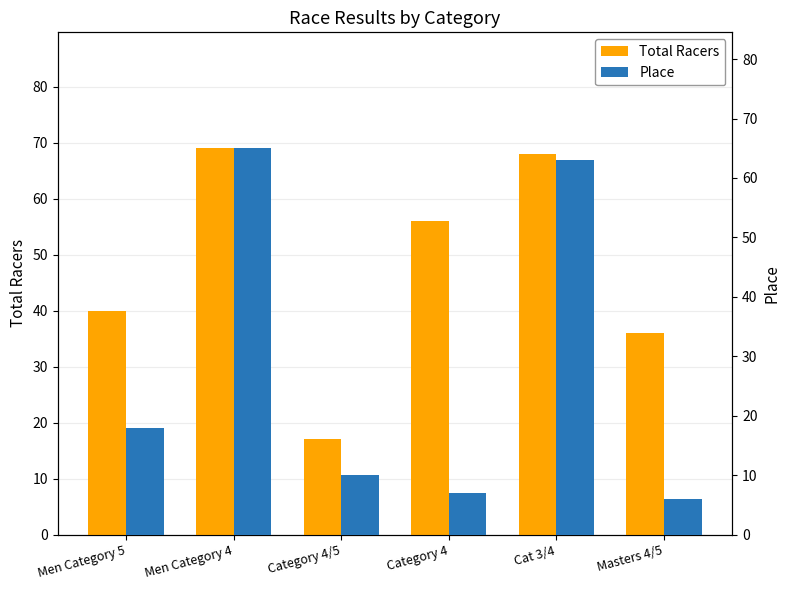

What are all the series names shown in the legend?

Total Racers, Place